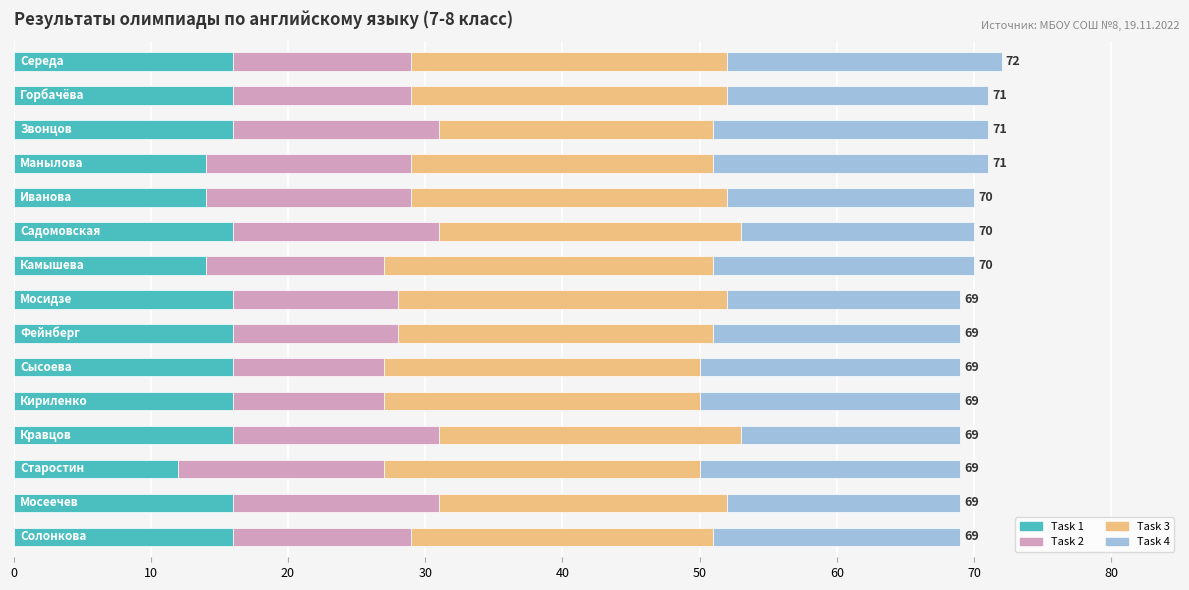

What is the sum of all Task 1 values?

230